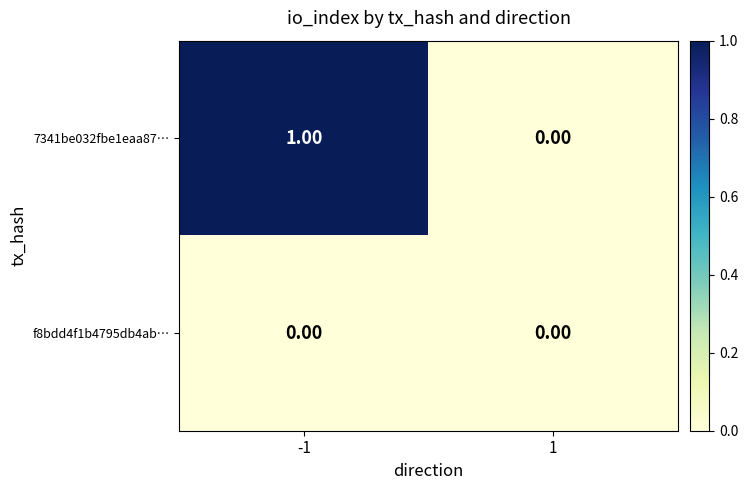

Which series has the largest total across all categories?

7341be032fbe1eaa87…